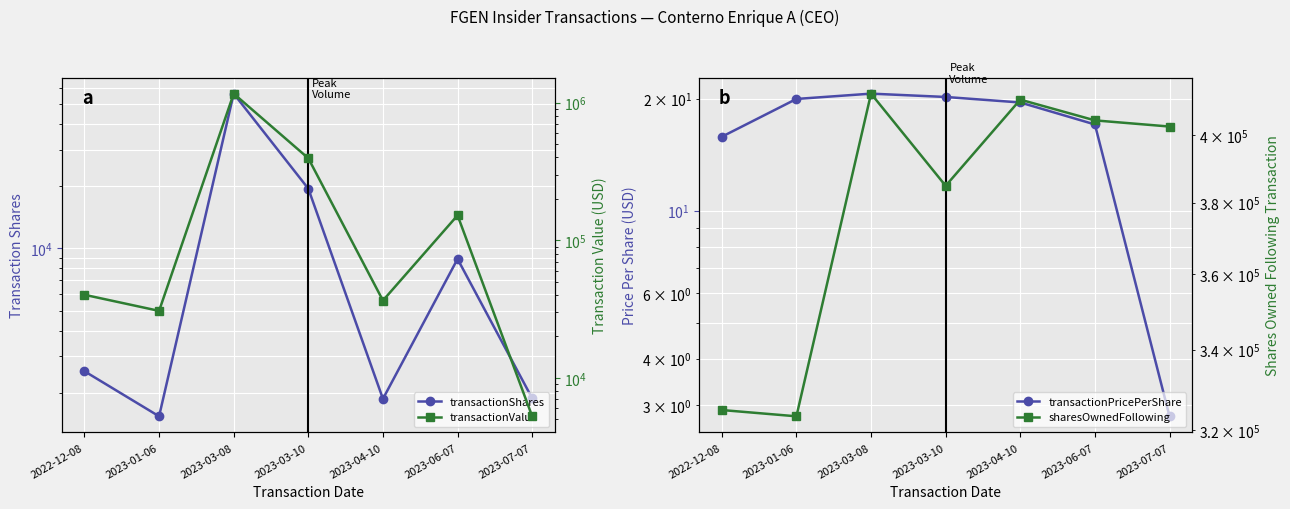

At which category does transactionShares reach its first local valley?

2023-01-06